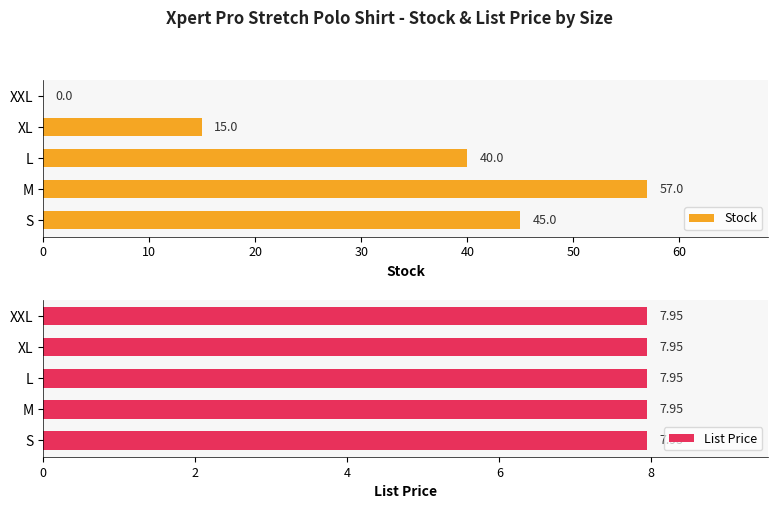

Where is Stock nearest to the value 28?

L